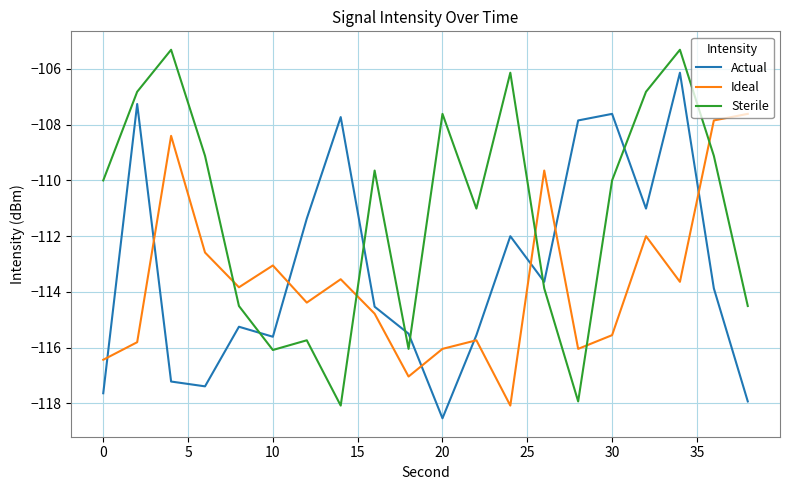

How many times do Sterile and Ideal cross each other?

5